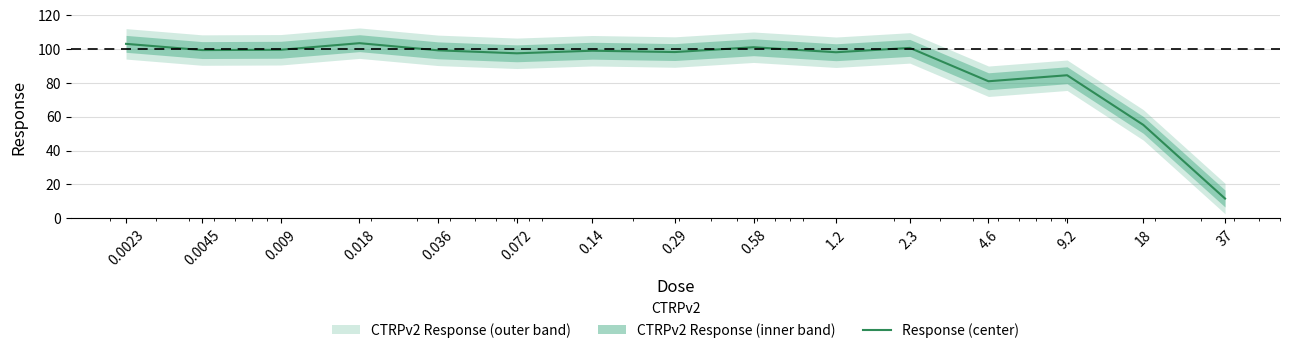

Where is the first local maximum?

0.018